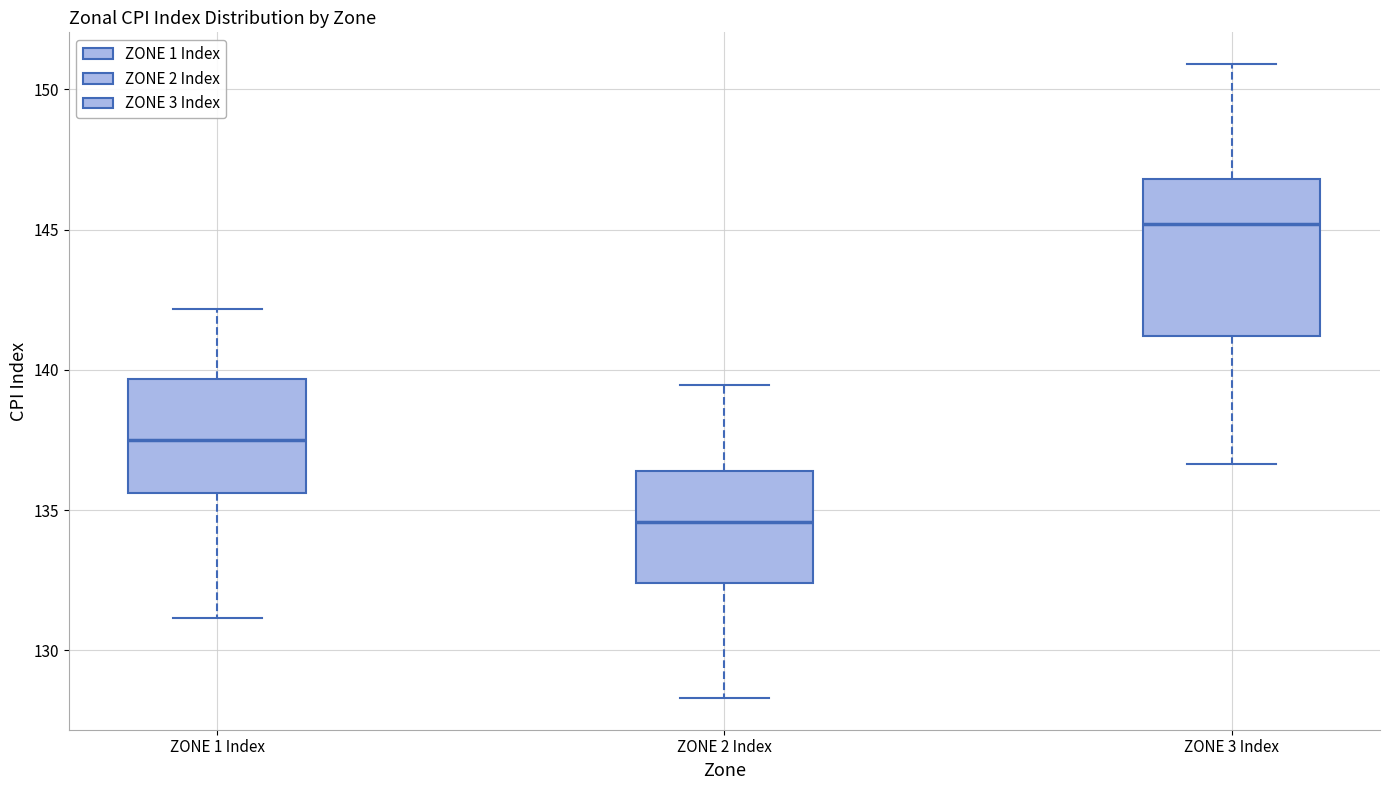

Comparing the boxes themselves (not the whiskers), which one is the tallest?

ZONE 3 Index